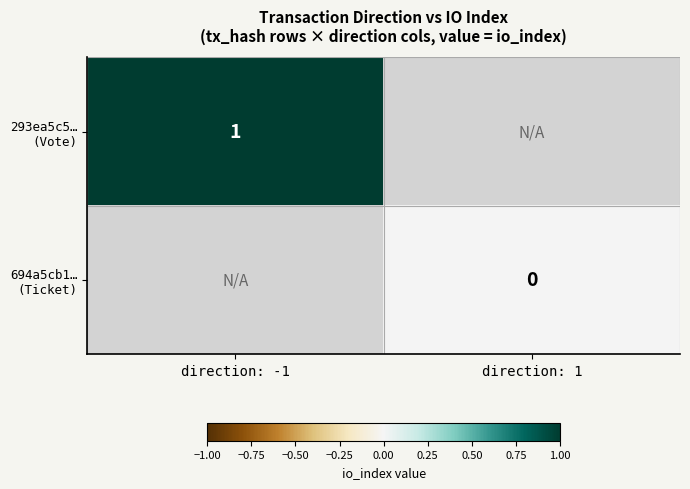

List the labels in order of 694a5cb1… (Ticket) value, smallest first.

direction: -1, direction: 1